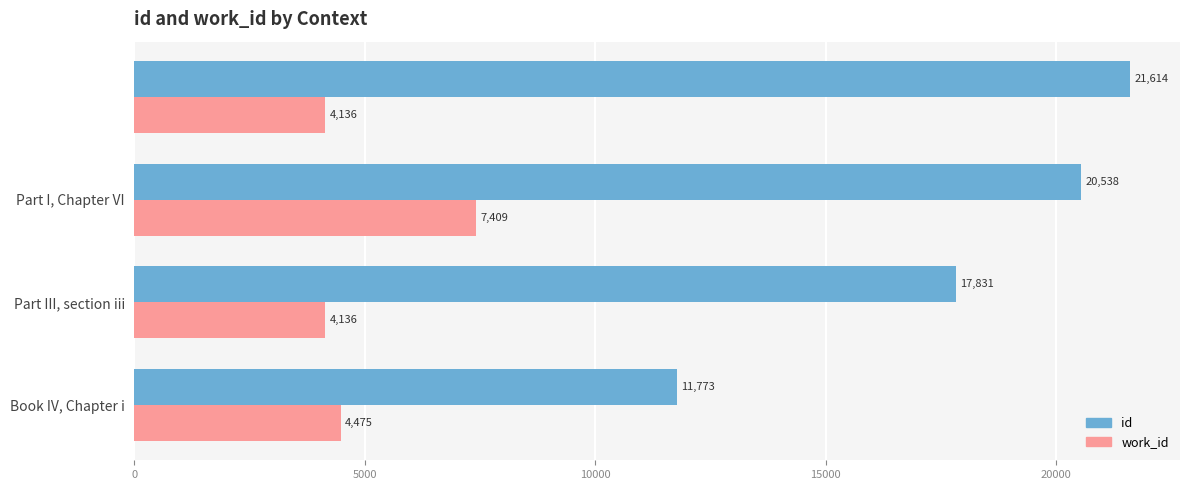

At how many categories does at least one series exceed 20033?

2